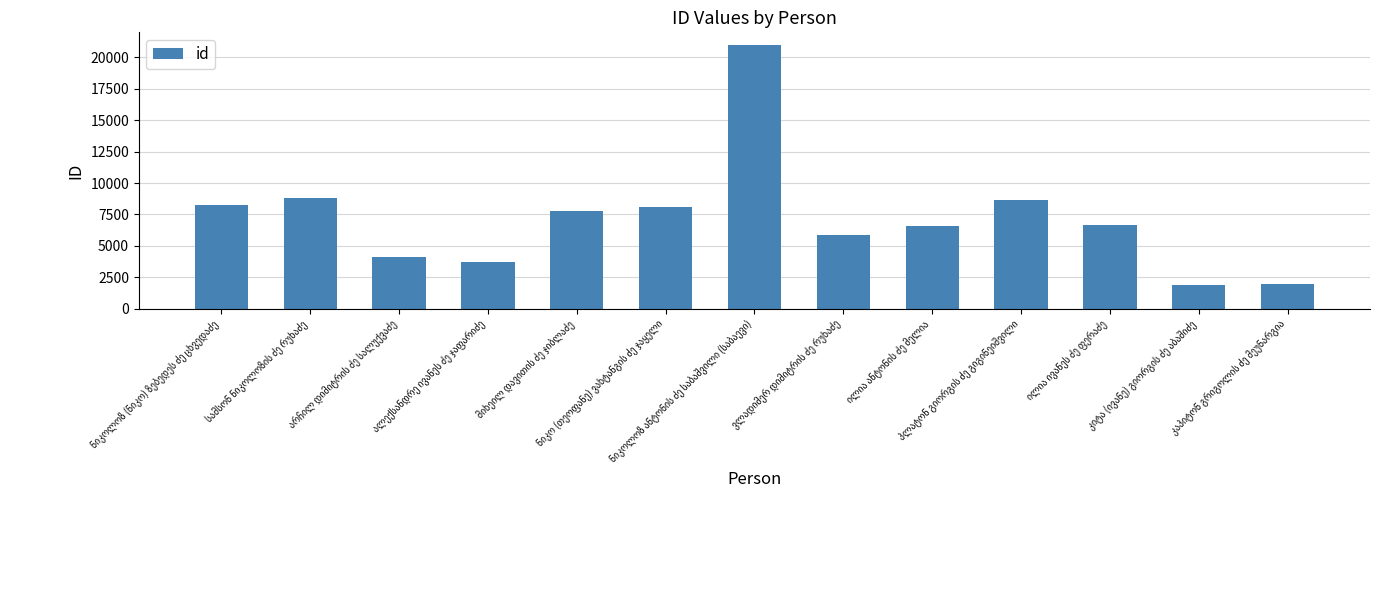

What is the value of the 4th bar from the left?

3682